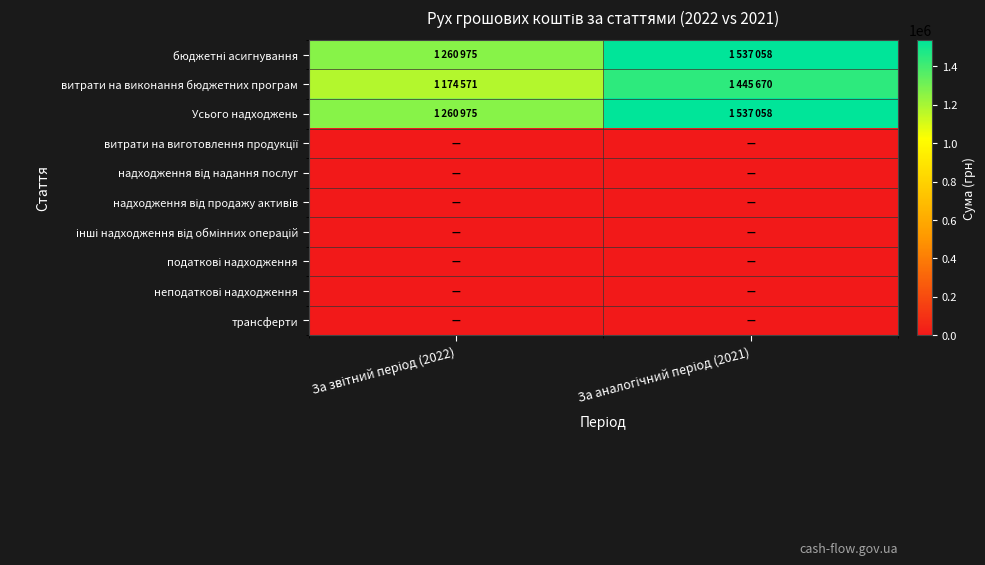

Between За звітний період (2022) and За аналогічний період (2021), which series saw the biggest shift?

бюджетні асигнування